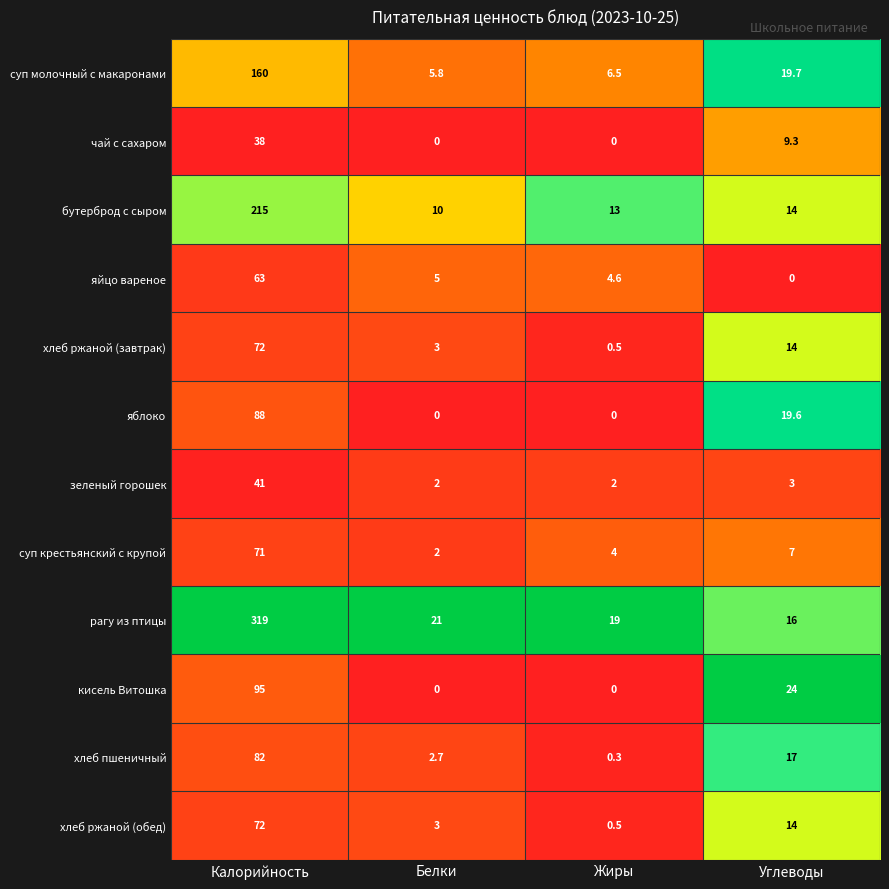

How many series are shown in this chart?

12